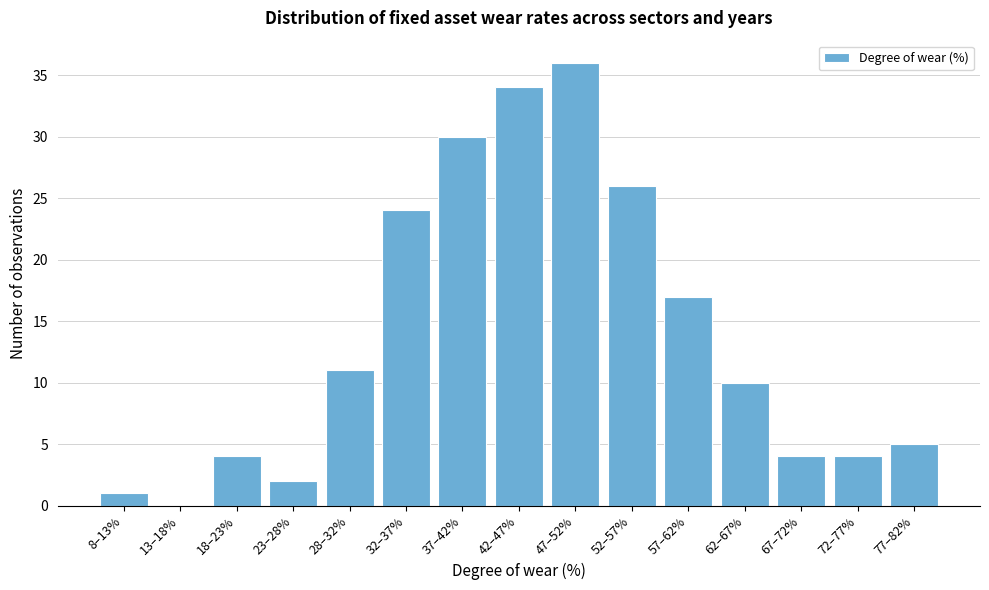

Reading left to right, transcribe all the data shown in this chart.

8–13%=1	13–18%=0	18–23%=4	23–28%=2	28–32%=11	32–37%=24	37–42%=30	42–47%=34	47–52%=36	52–57%=26	57–62%=17	62–67%=10	67–72%=4	72–77%=4	77–82%=5